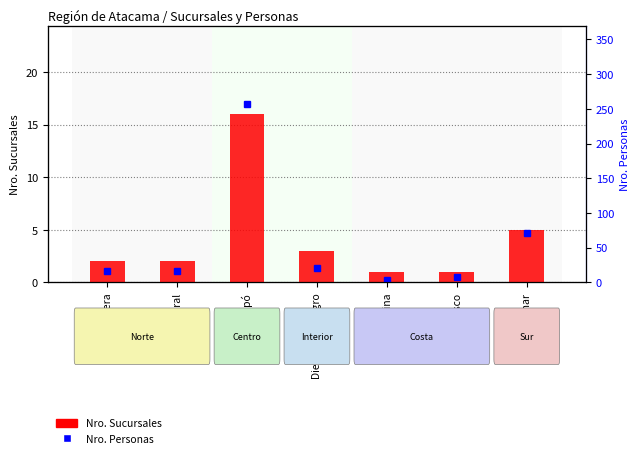

Between Copiapó and Freirina, which series saw the biggest shift?

Nro. Personas